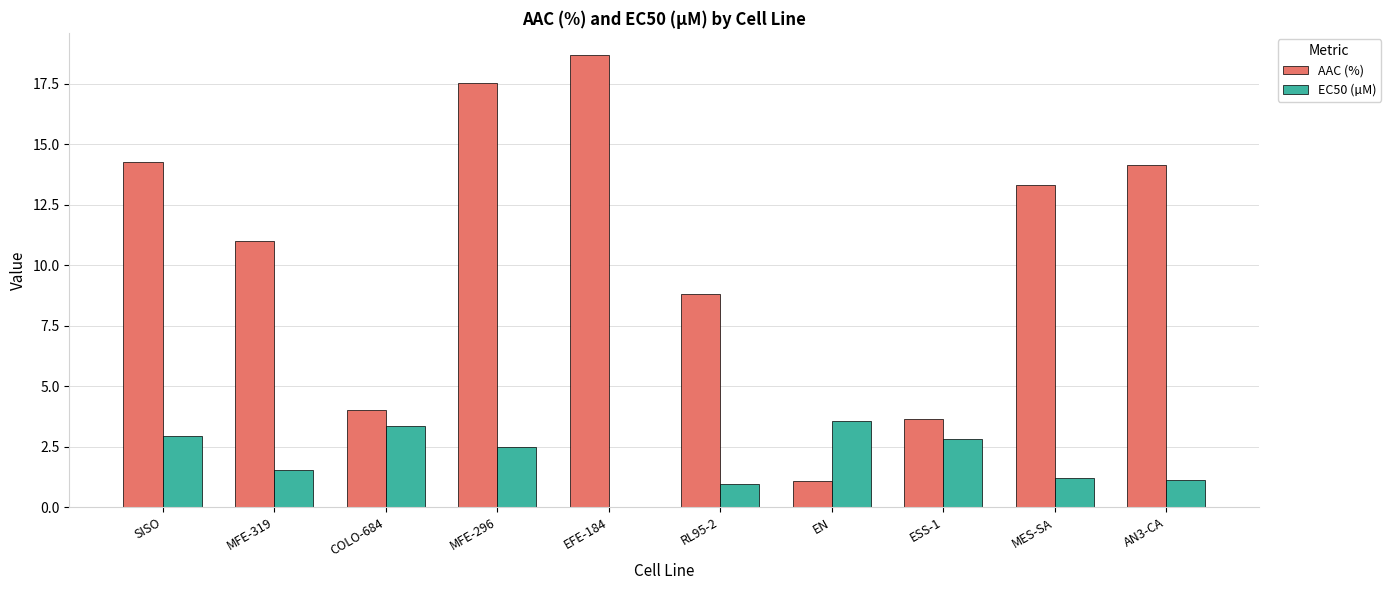

What is the sum of the EC50 (µM) values at AN3-CA and MES-SA?

2.3